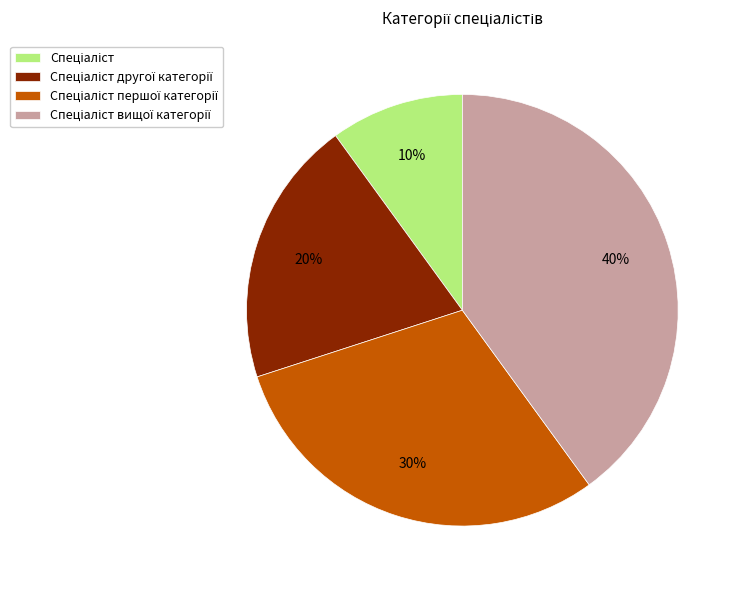

Does any single category account for the majority?

No